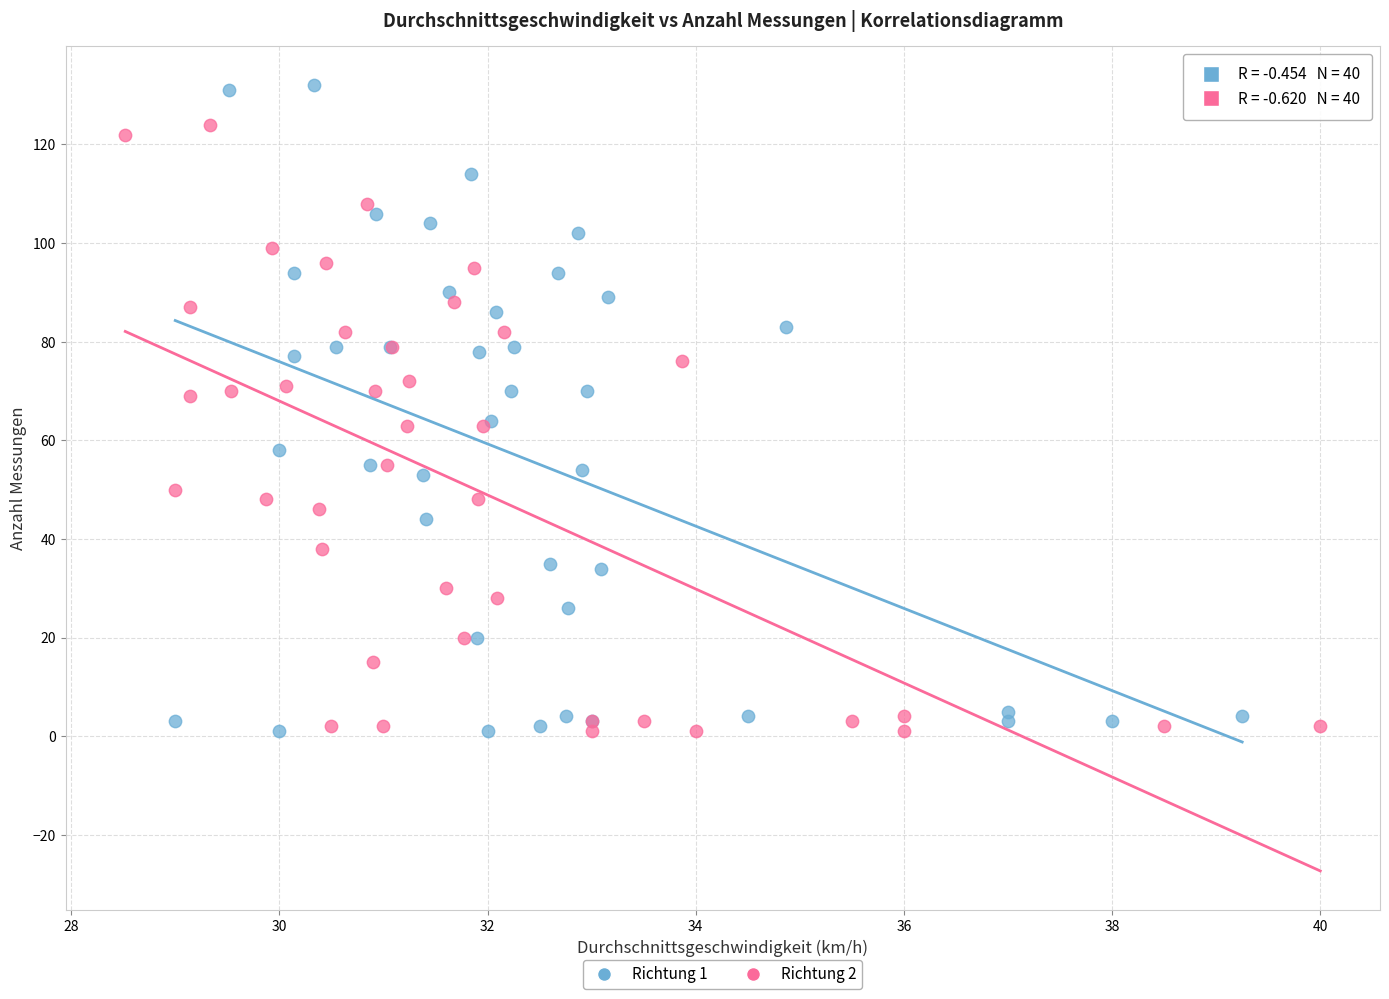

Which series has the widest spread of Y values?

Richtung 1